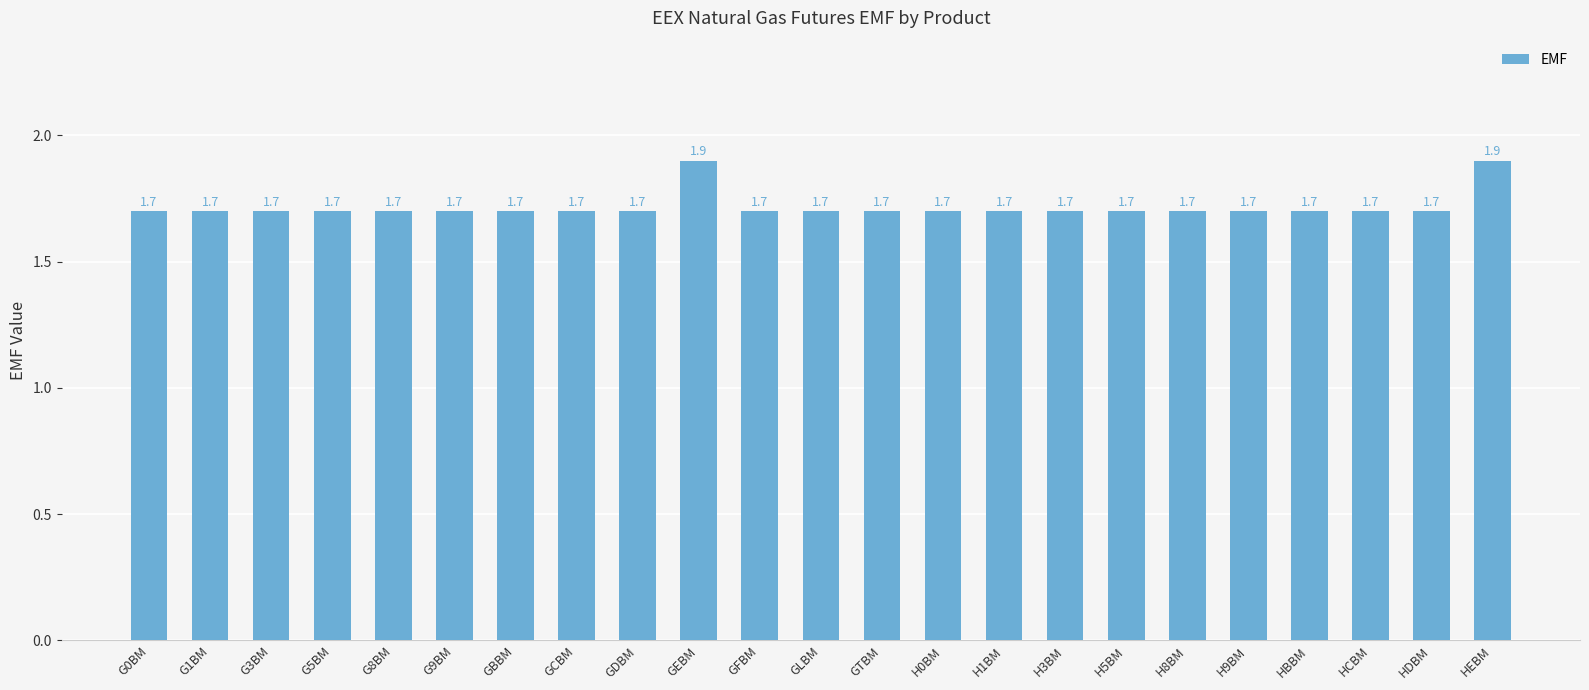

What is the smallest value displayed?

1.7